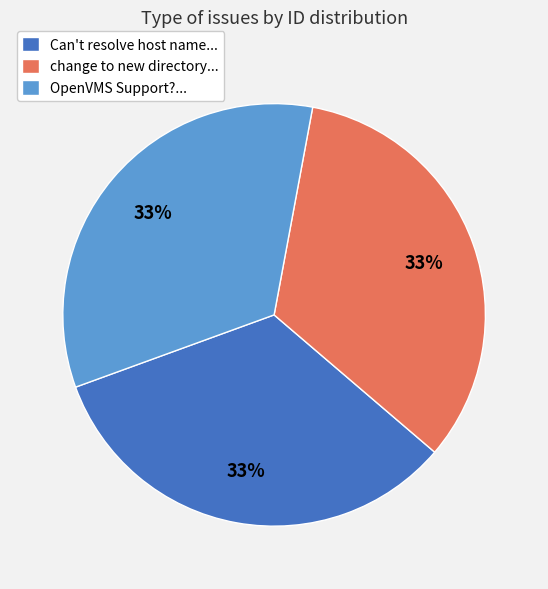

Does any single category account for the majority?

No